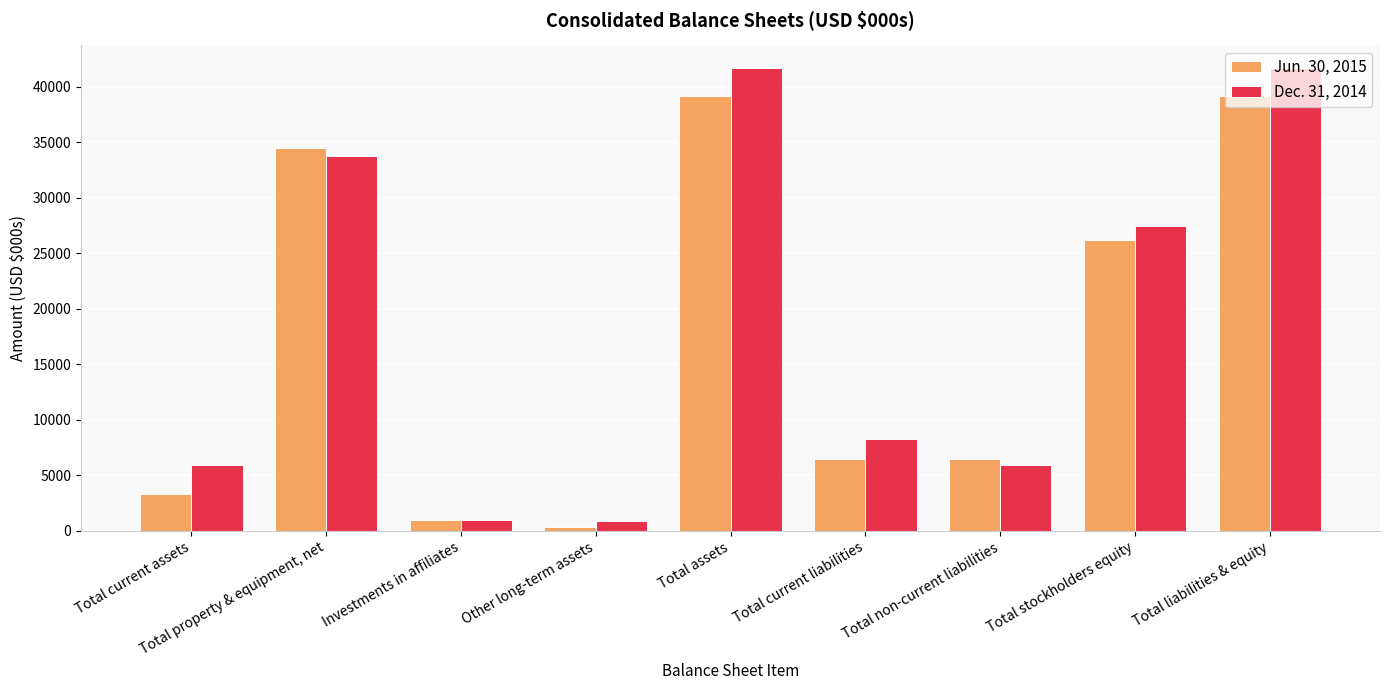

What are all the series names shown in the legend?

Jun. 30, 2015, Dec. 31, 2014